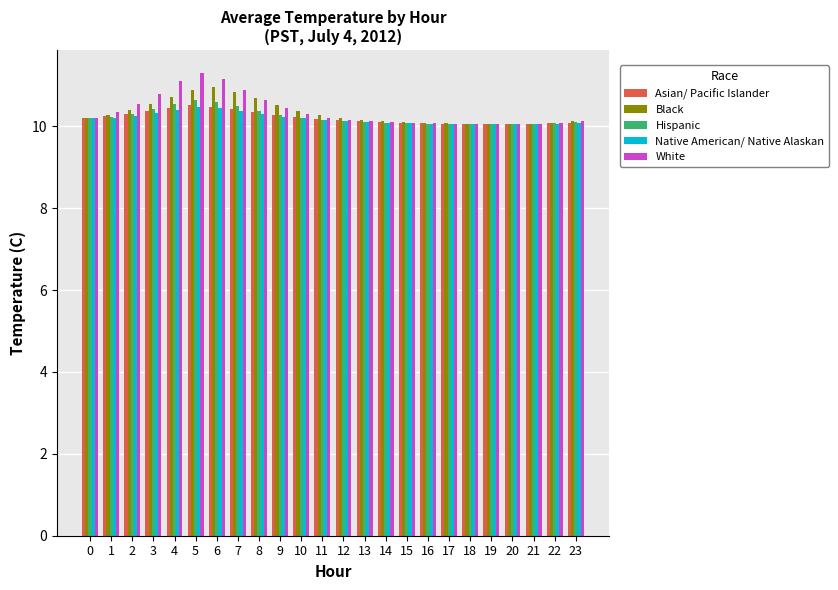

What is the minimum value for Hispanic?

10.1